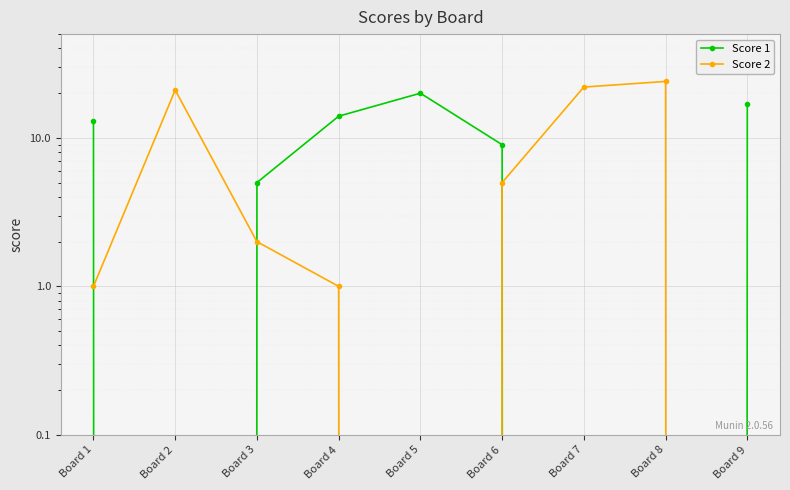

Which label corresponds to the smallest value in the chart?

Board 2